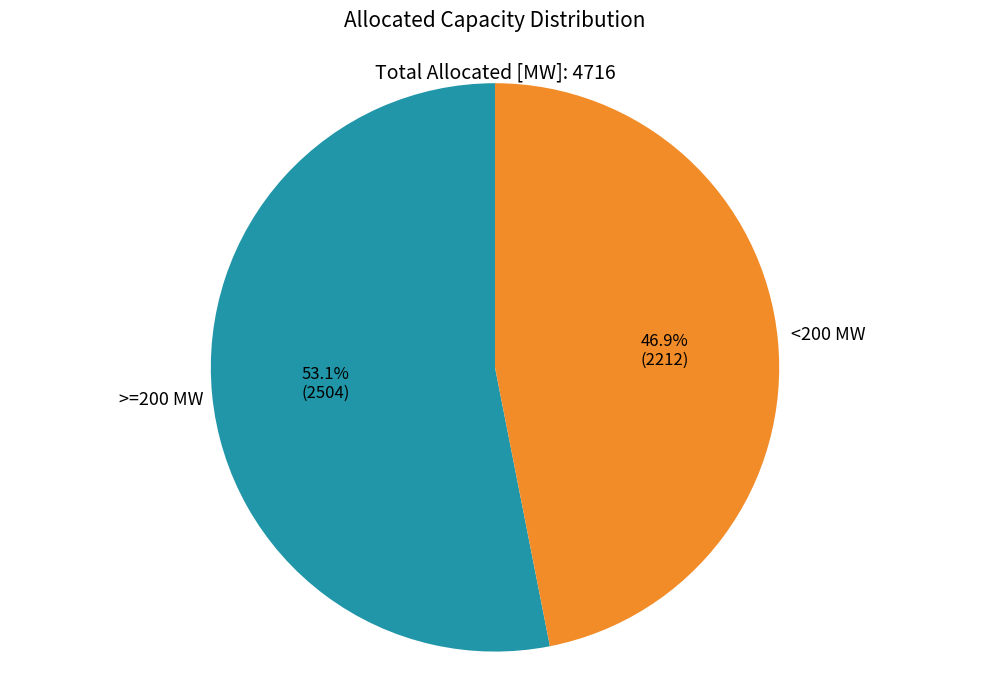

Does any single category account for the majority?

Yes